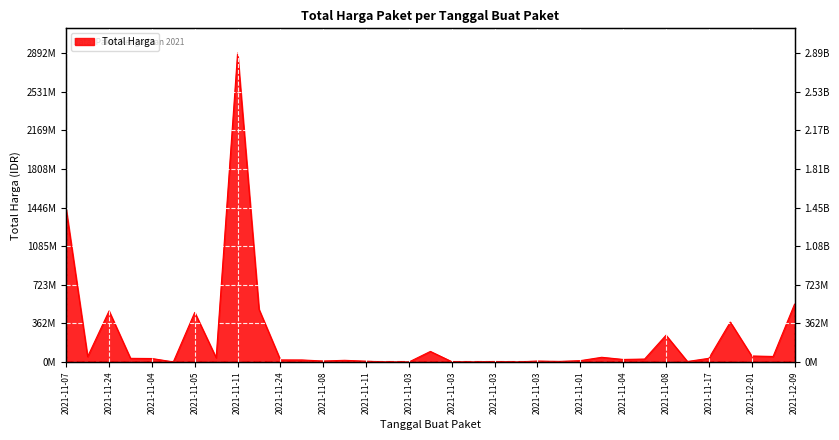

How many data points are less than 27412000?

17